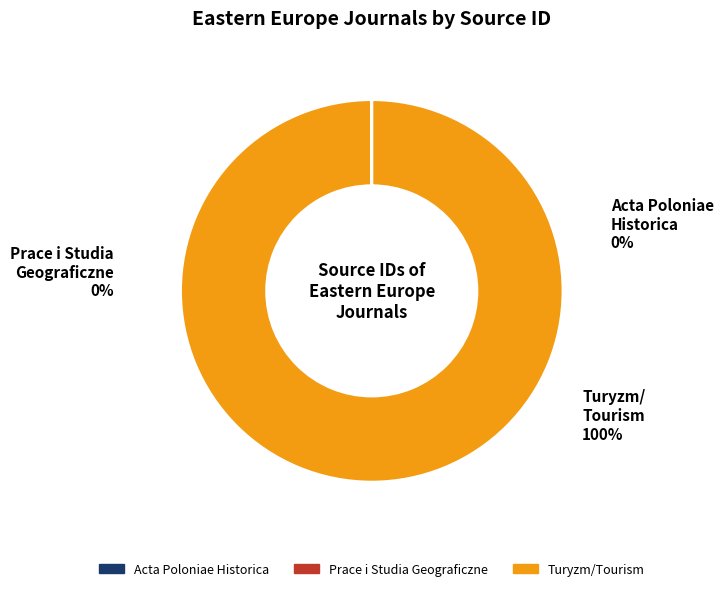

How many slices are in this pie chart?

3